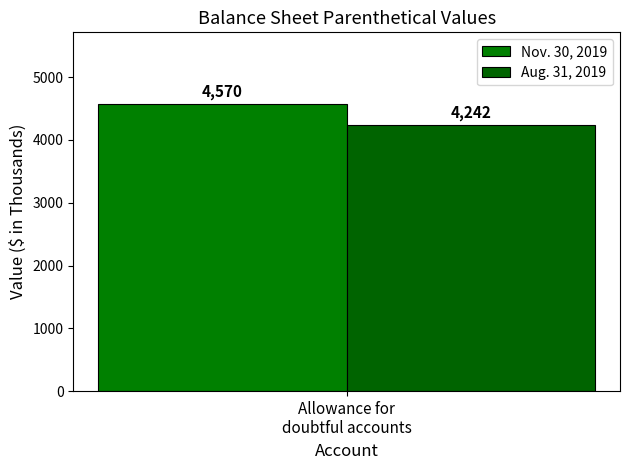

Rank the categories by Nov. 30, 2019 value from lowest to highest.

Allowance for
doubtful accounts